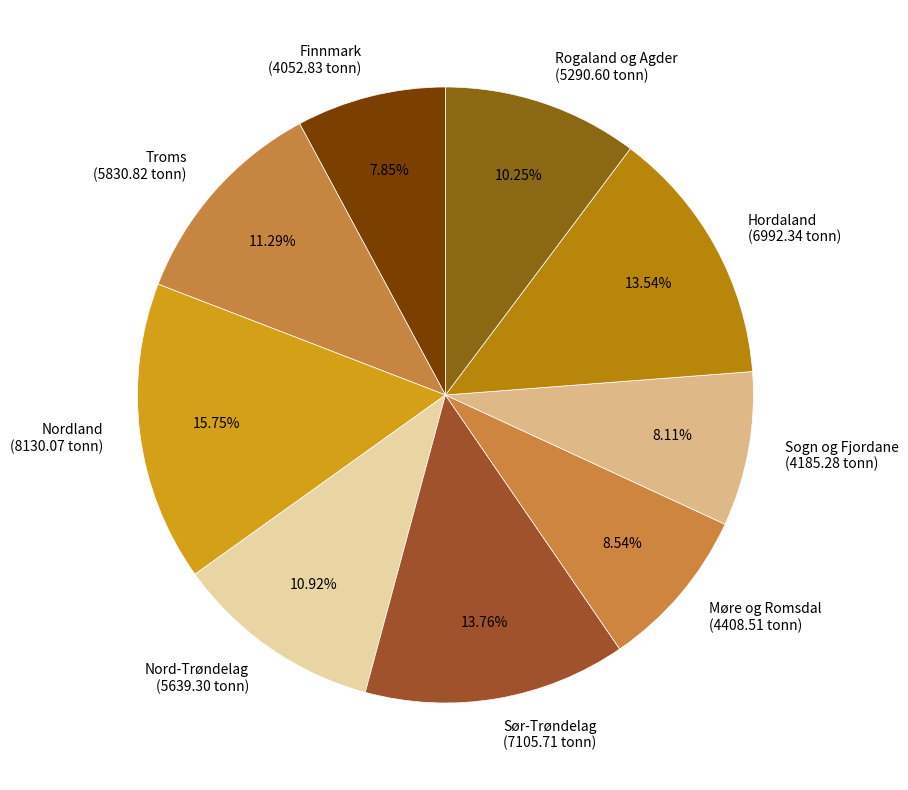

Is there a majority slice in this chart?

No